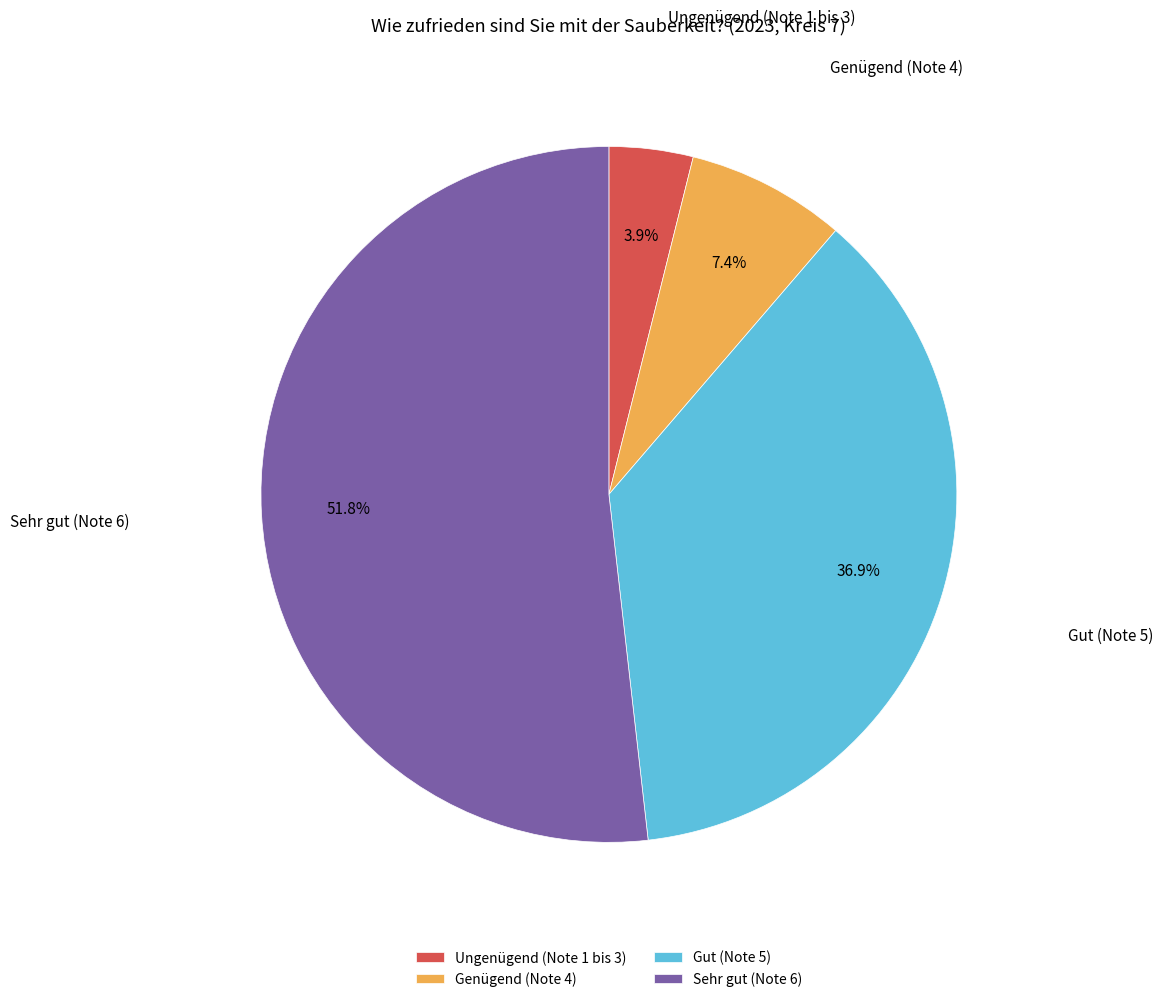

How many segments does this pie chart have?

4